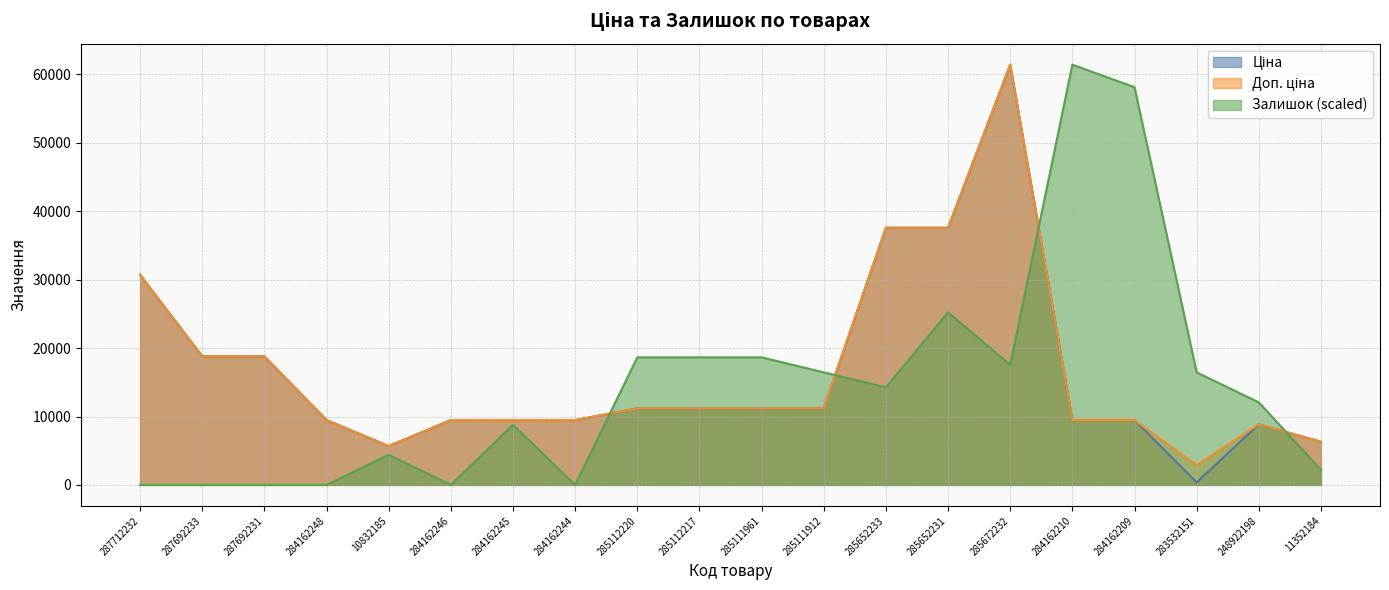

How many distinct data groups are displayed?

3